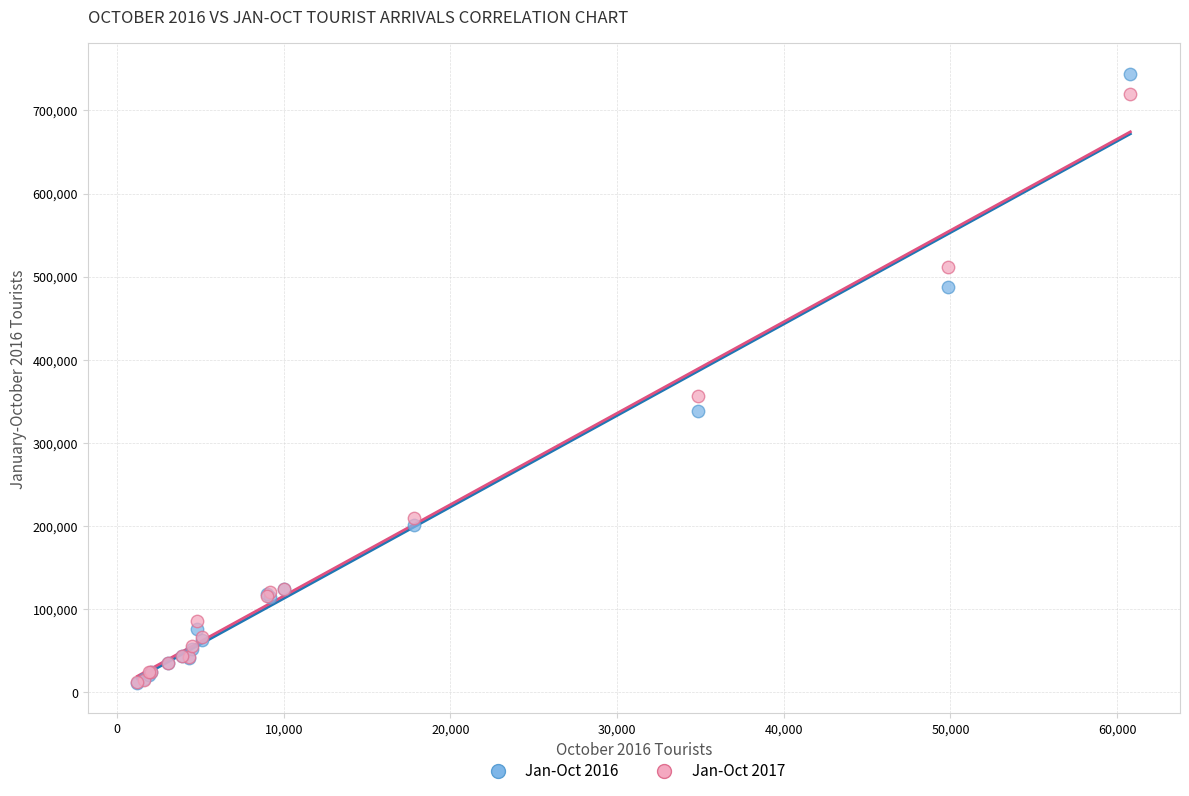

Across all series, what Y value is closest to 377635?

356853